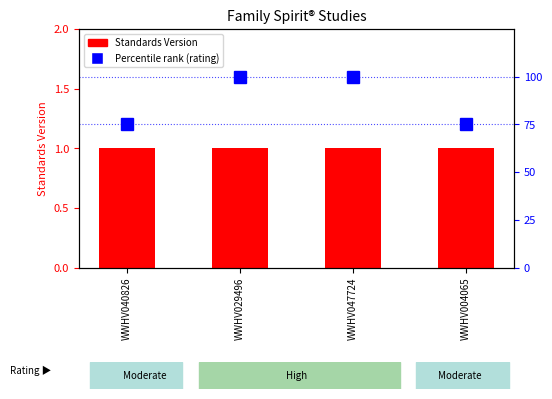

Rank the series at WWHV004065 from lowest to highest value.

Standards Version, Percentile rank (rating)